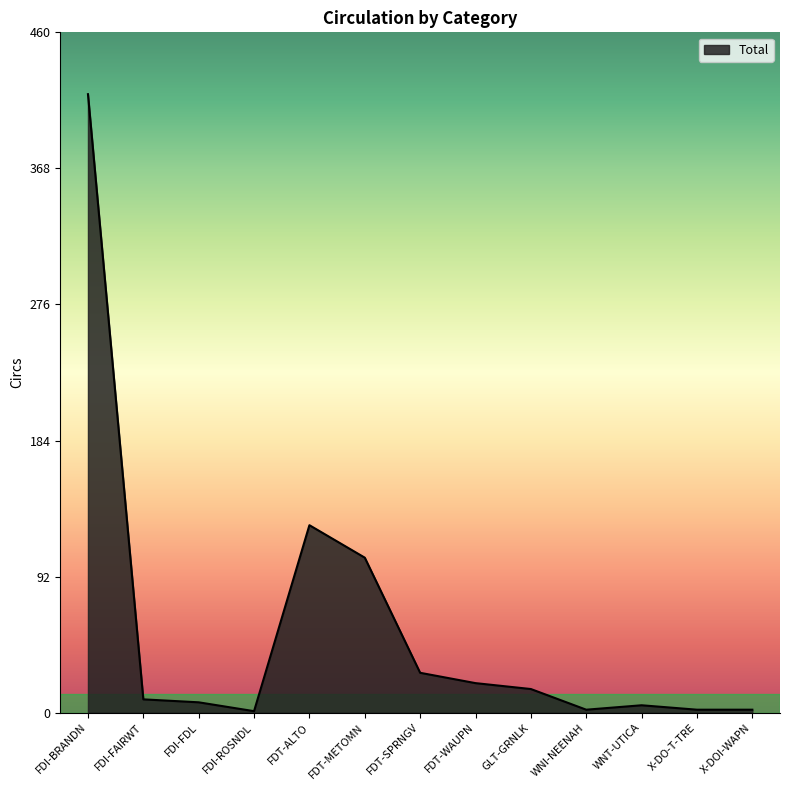

What is the greatest value displayed?

419